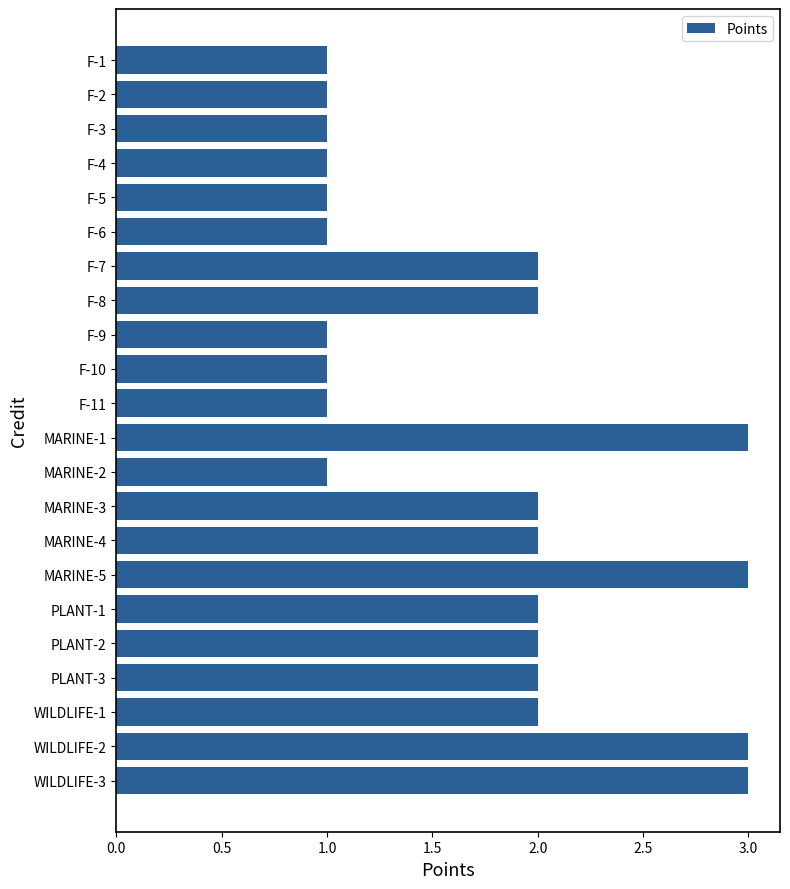

How many values are below 2?

10